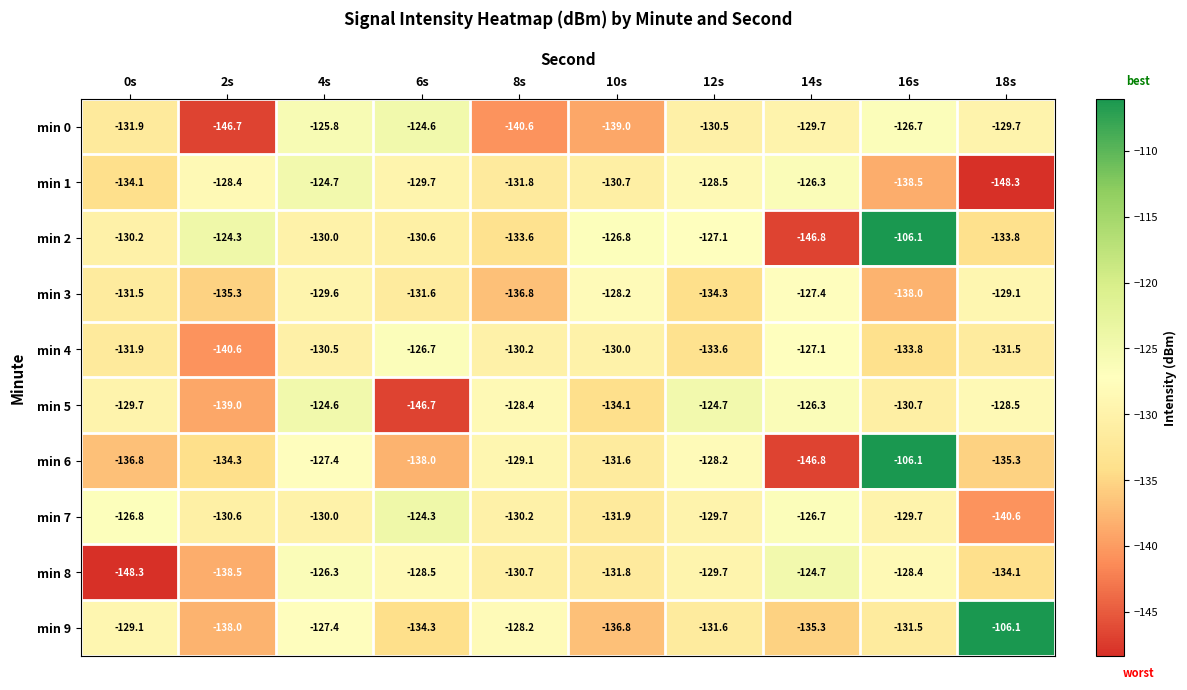

What is the difference between the highest and lowest values at 6s?

22.4